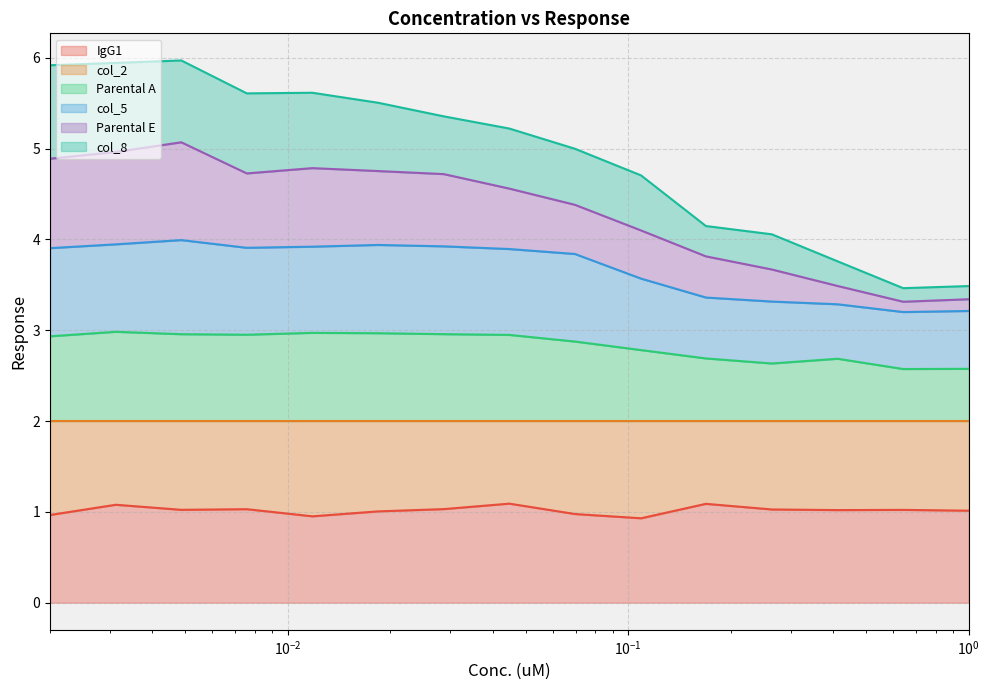

At which label does Parental E reach its peak?

0.00486